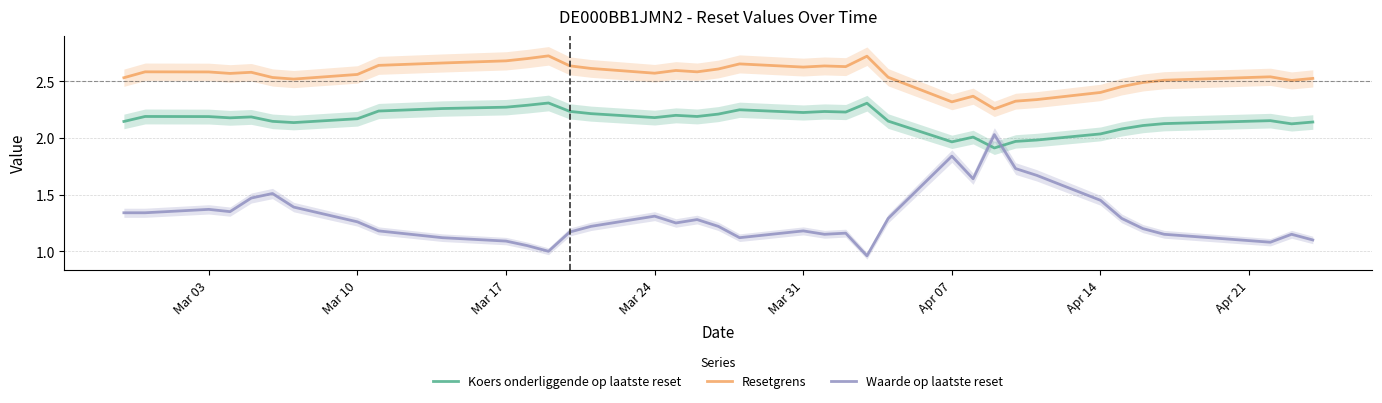

What is the lowest value of the Koers onderliggende op laatste reset series?

1.9